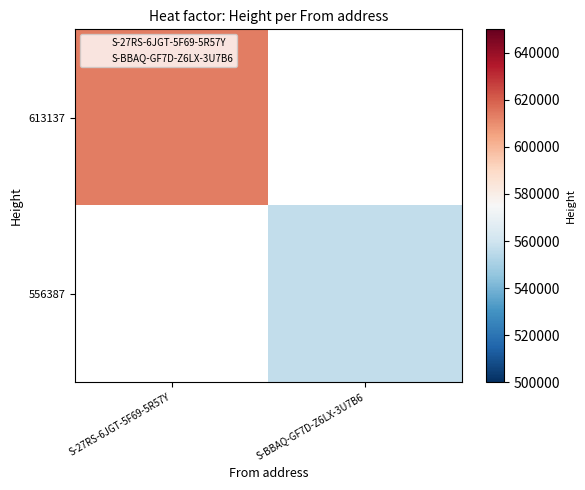

What is the smallest value displayed?

556387.0